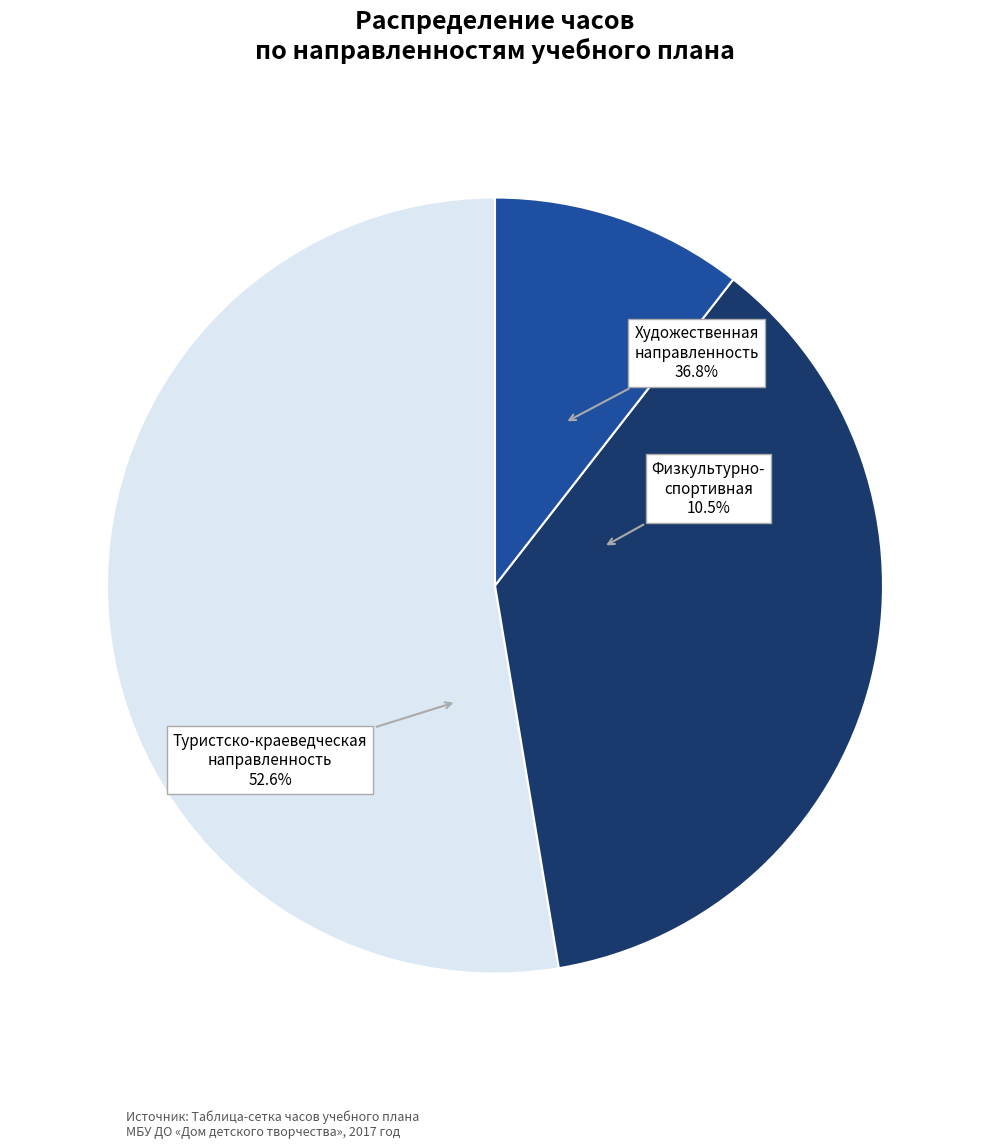

What portion of the pie excludes Физкультурно-спортивная направленность?

89.5%